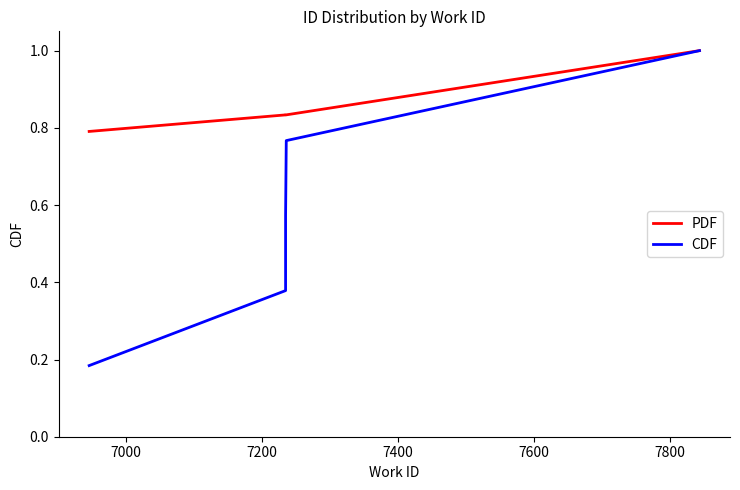

The PDF series shows 0.5 at 7000. True or false?

False